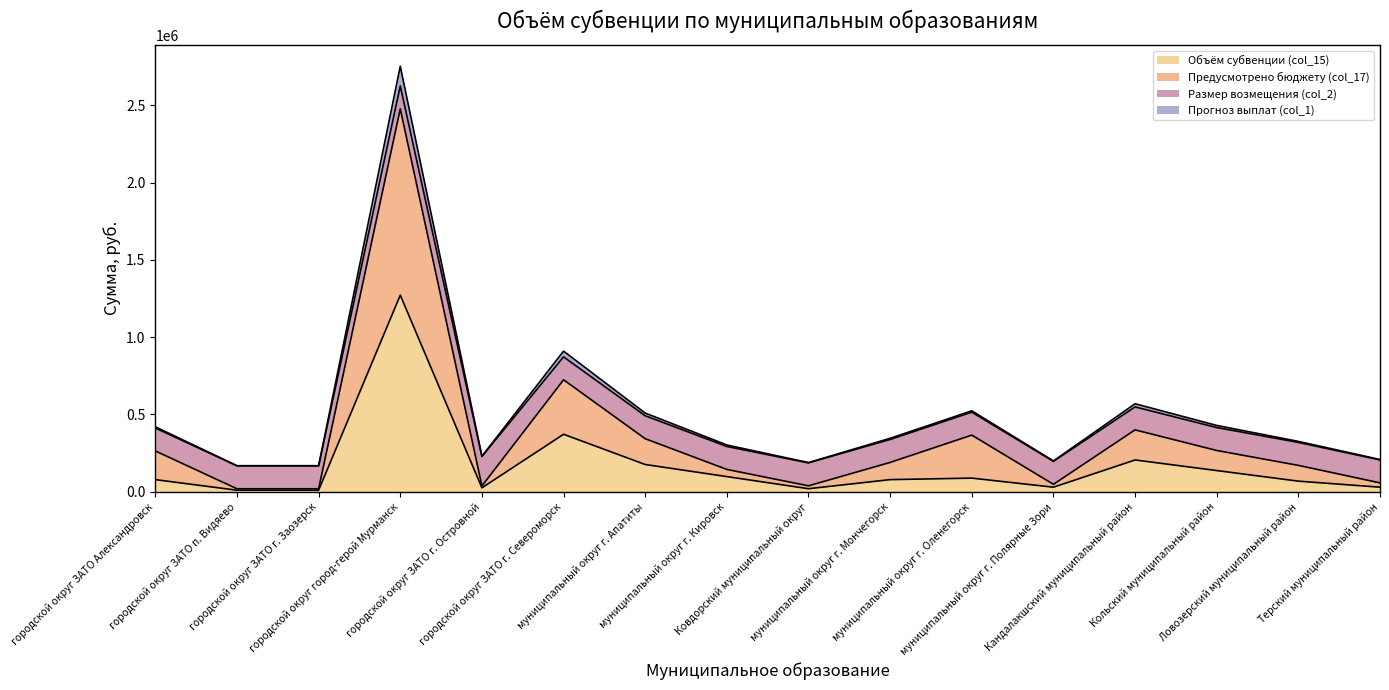

What is the maximum value for Объём субвенции (col_15)?

1271600.0